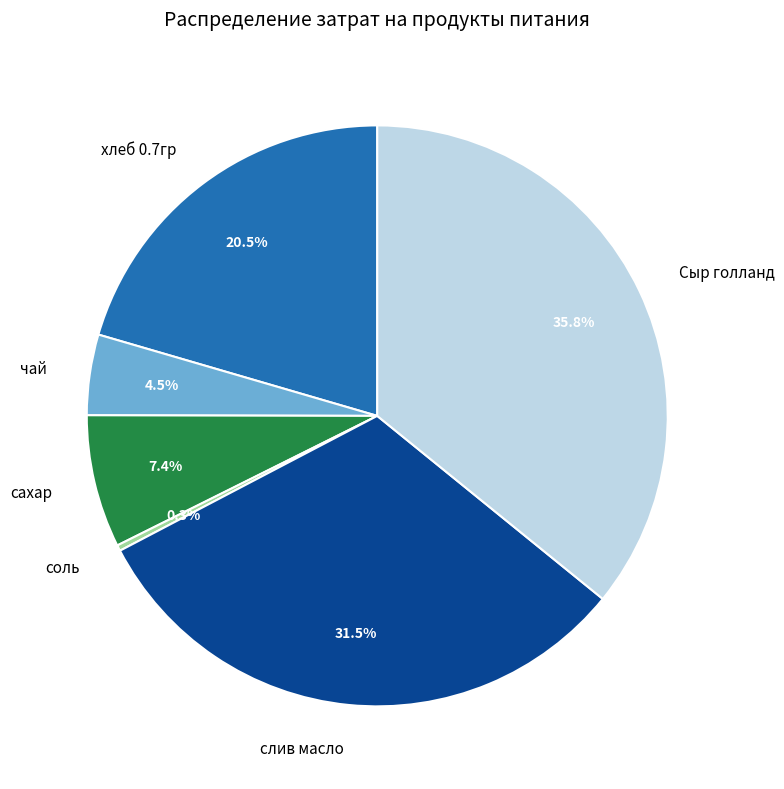

Combined, do хлеб 0.7гр and соль account for over 50%?

No